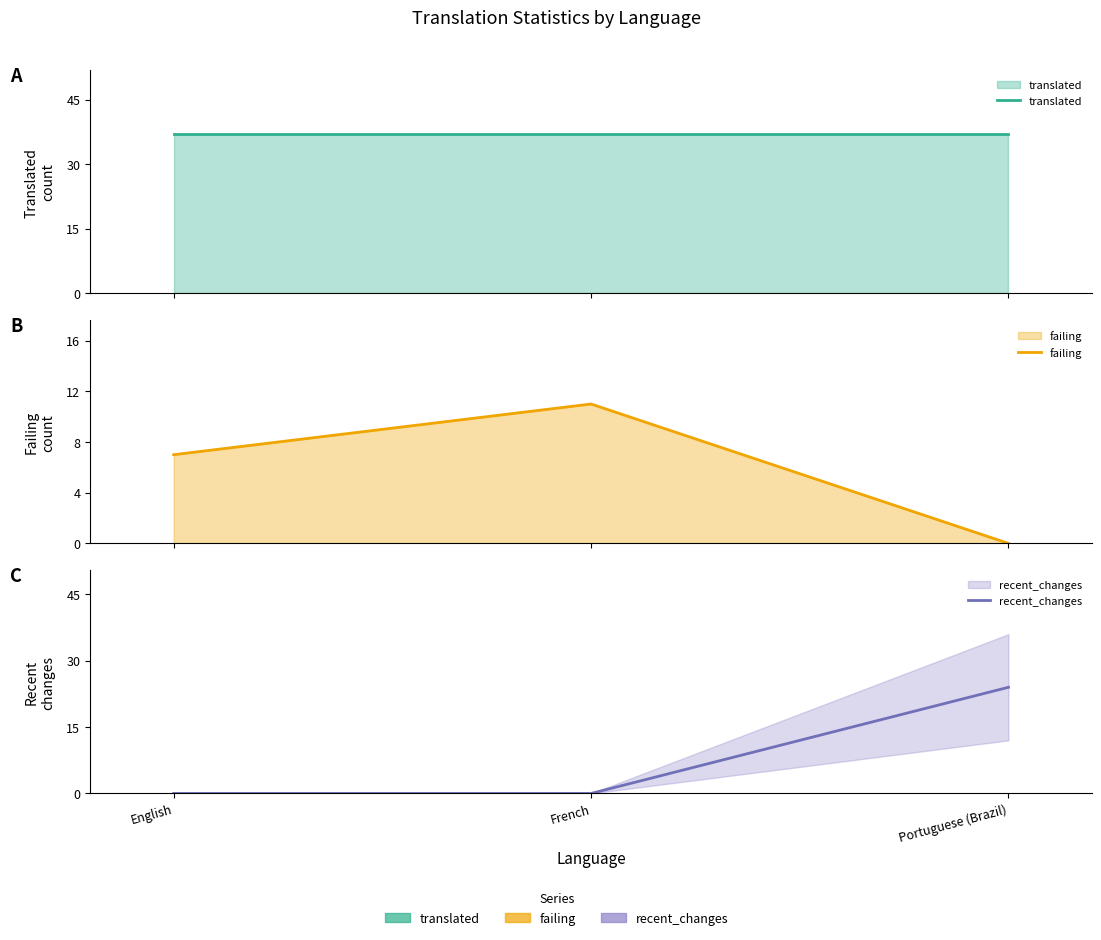

Does the chart have visible grid lines?

No